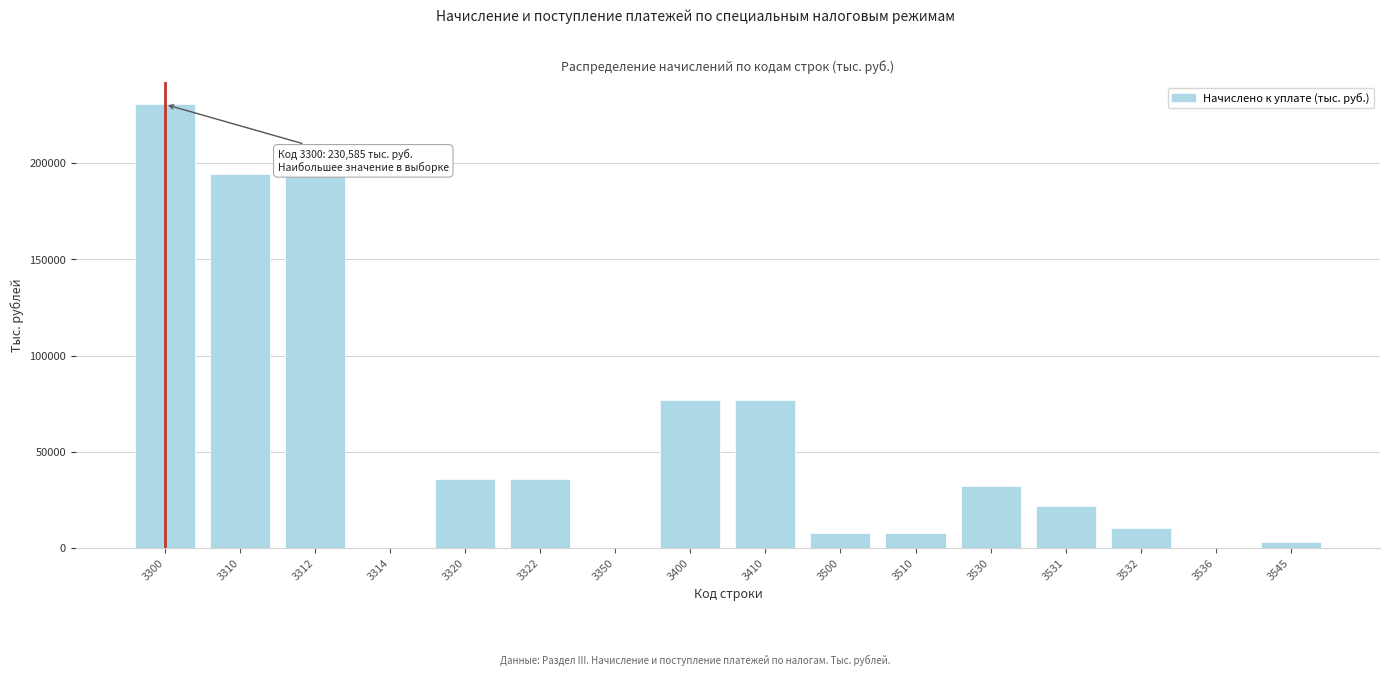

Is it true that the value at 3530 is 45612?

False